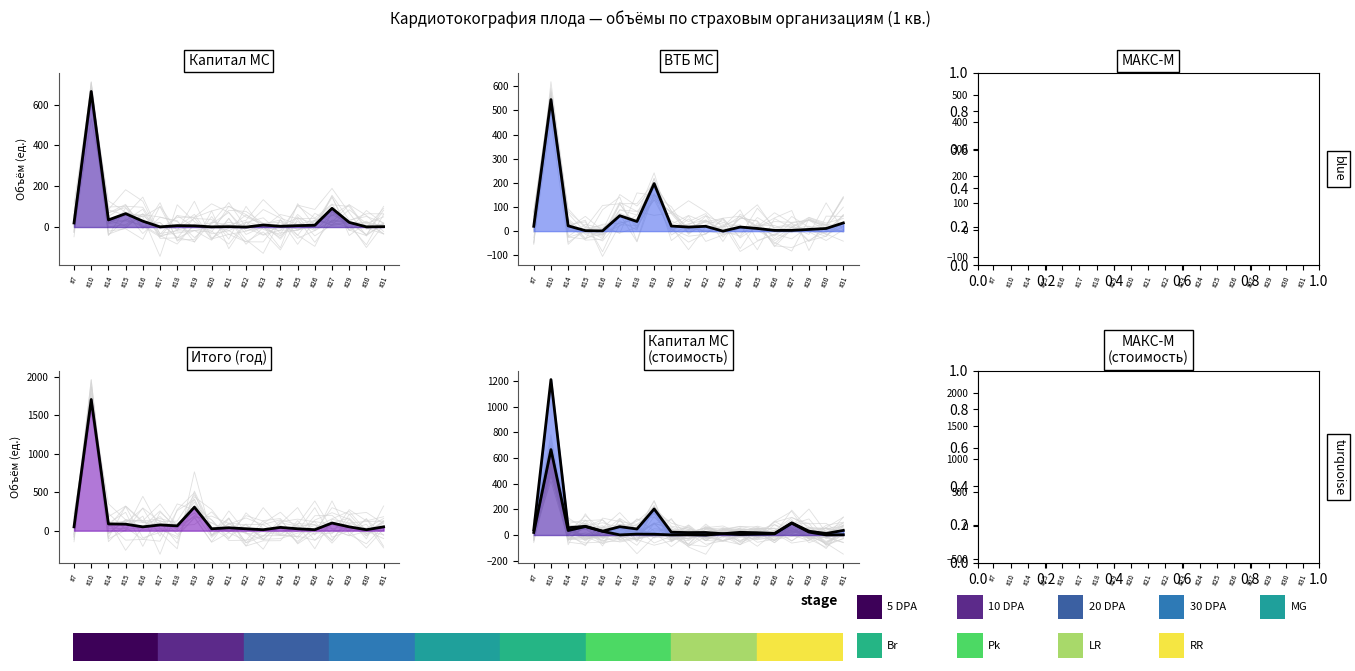

How many lines are shown in the chart?

4